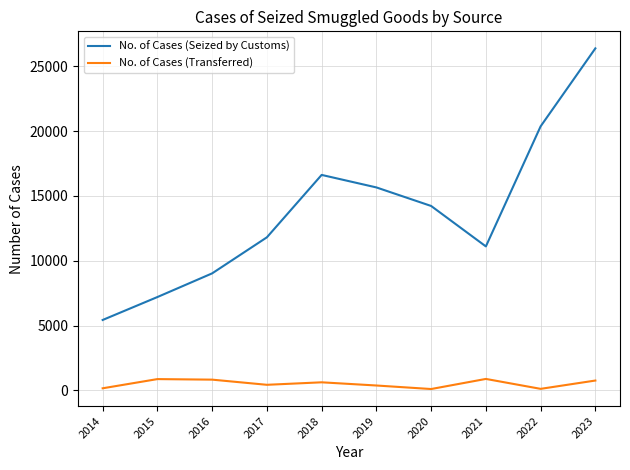

At how many categories does at least one series exceed 887?

10